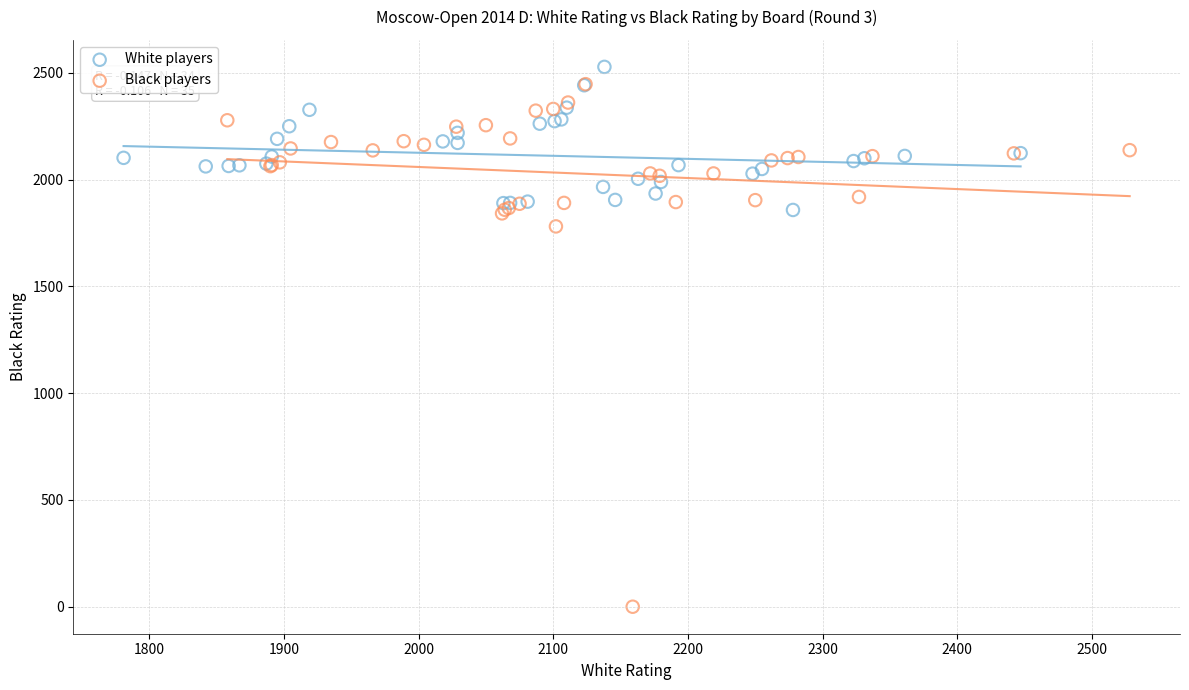

Which series has the largest Y range (max minus min)?

Black players